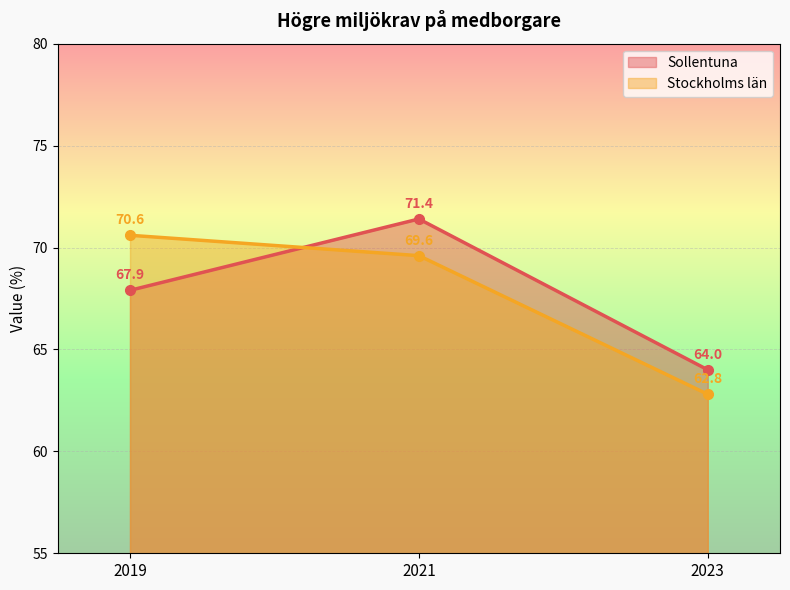

Which series has the largest range (max minus min)?

Stockholms län